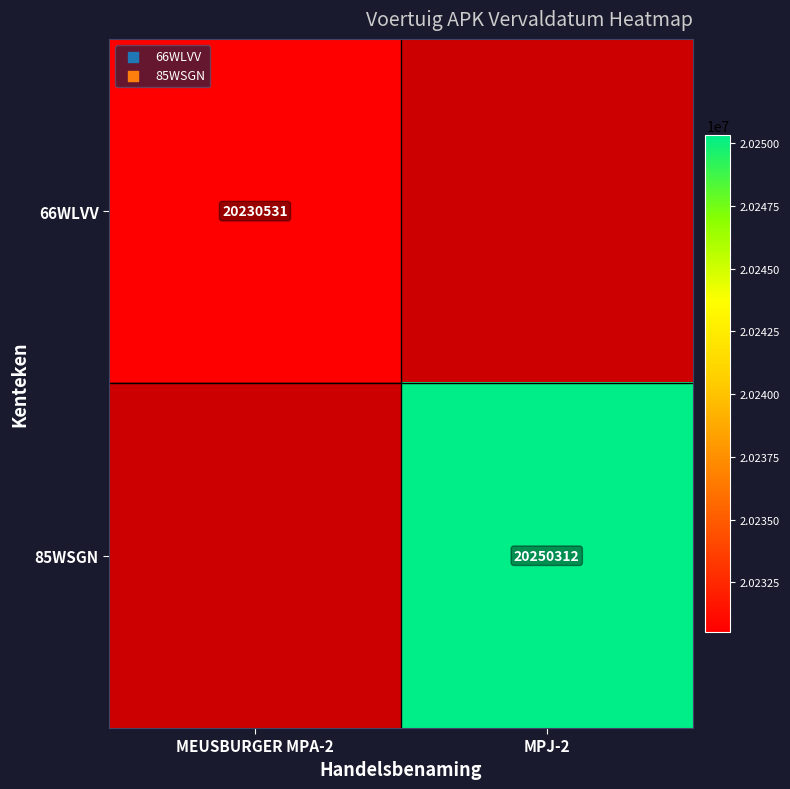

What is the highest value of the 66WLVV series?

20230531.0